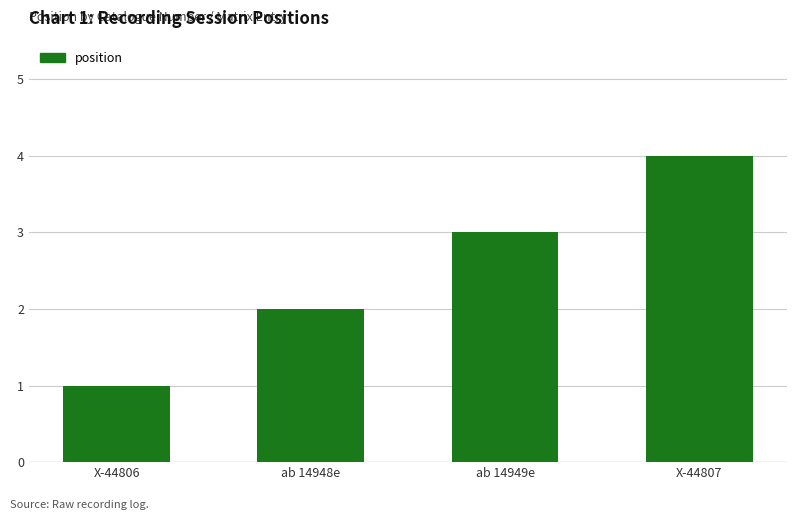

What is the maximum value shown in the chart?

4